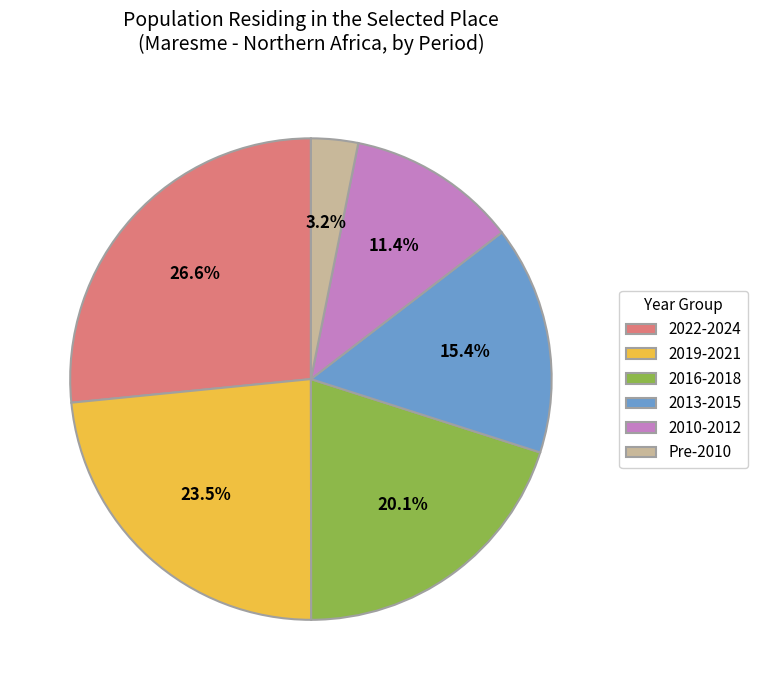

Which category has the smallest portion of the pie?

Pre-2010